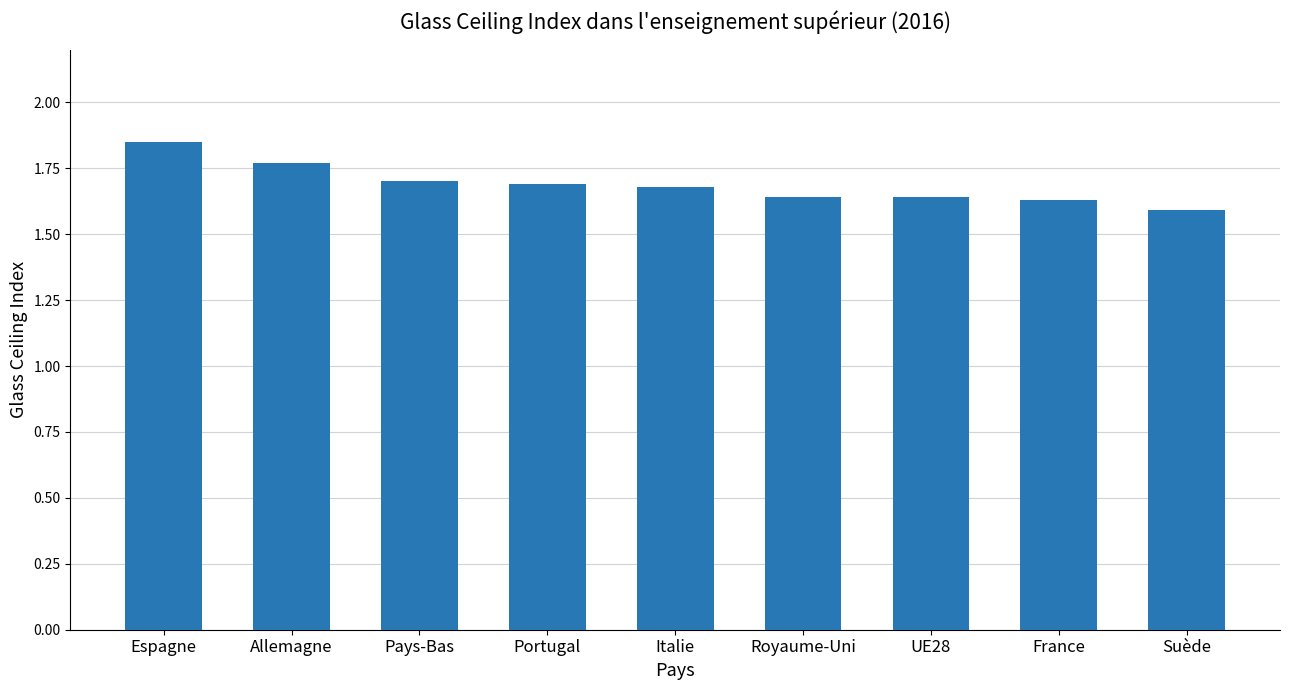

Which label corresponds to the largest value in the chart?

Espagne